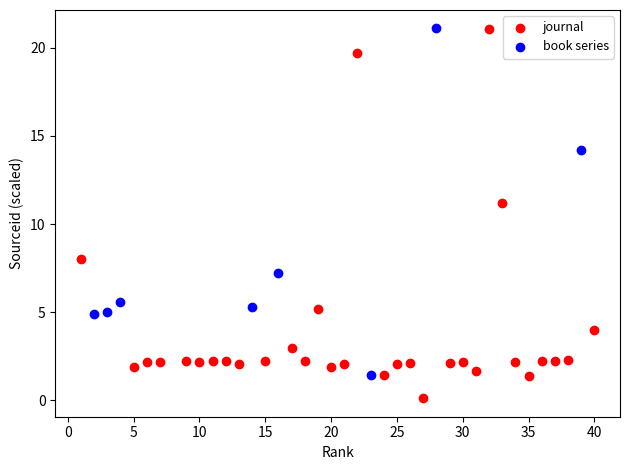

Which series reaches the minimum Y coordinate?

journal